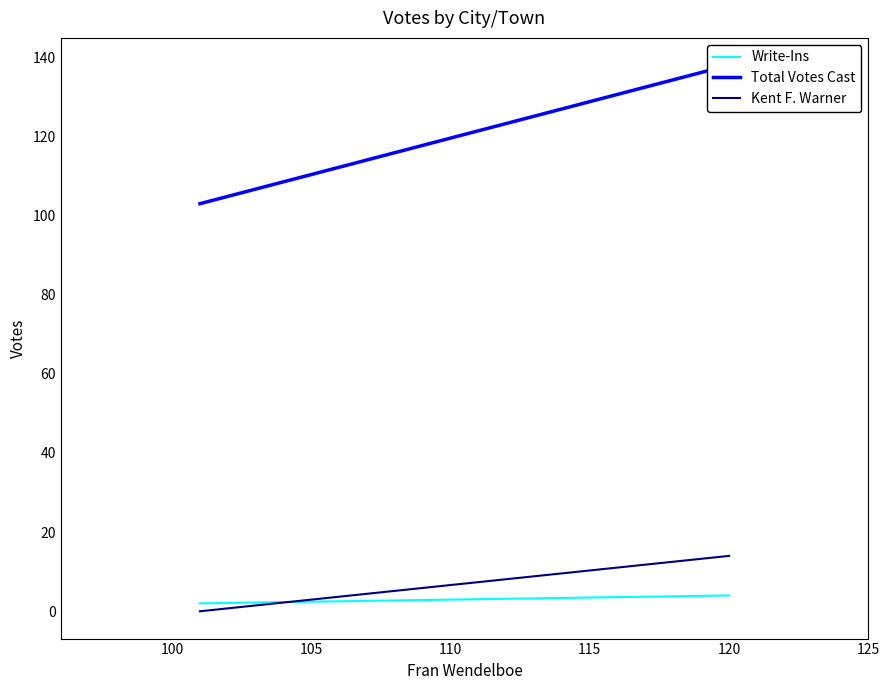

Which has a higher value, 95 or 100?

100